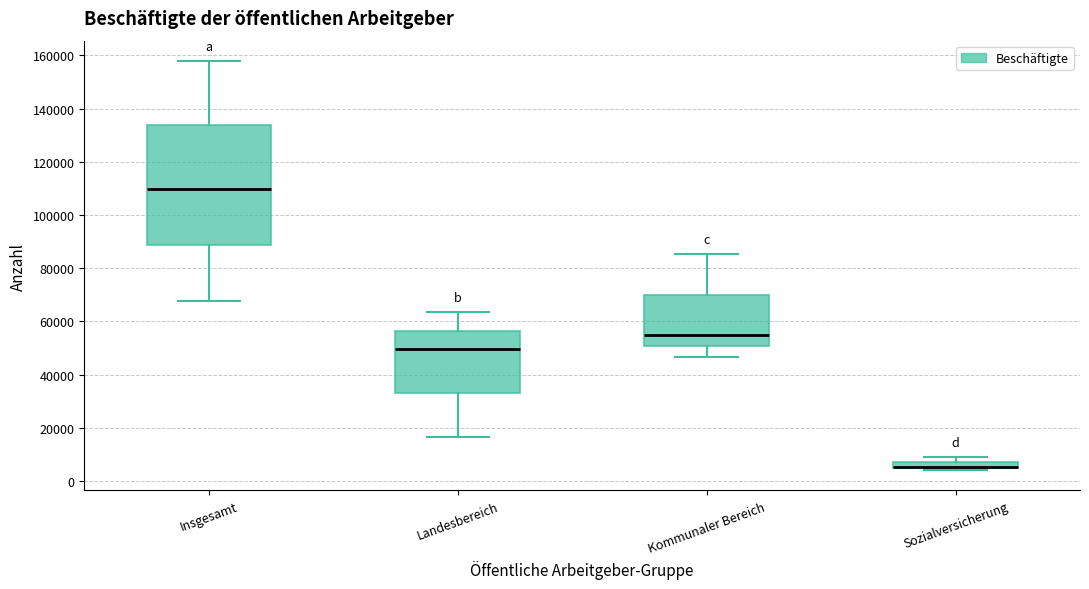

Which box is the tallest, from its lower edge to its upper edge?

Insgesamt